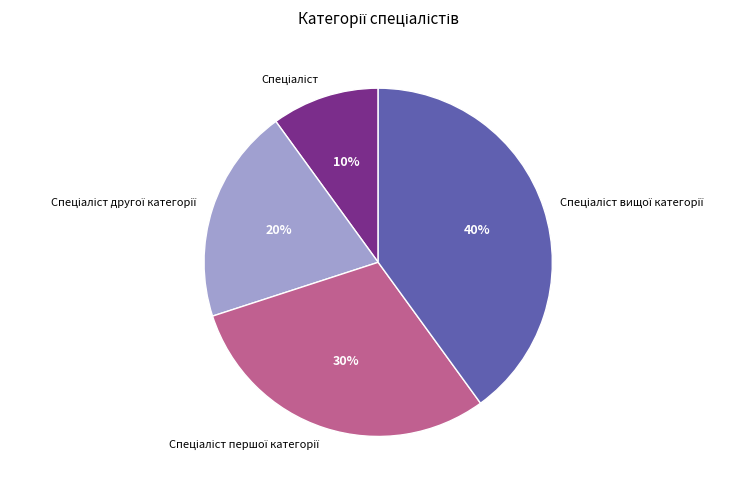

Does any single category account for the majority?

No